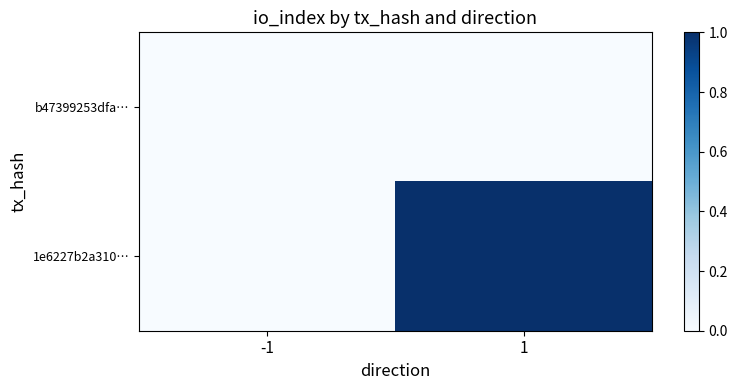

Reading right to left, transcribe all the data shown in this chart.

b47399253dfa…: 1=0	-1=0
1e6227b2a310…: 1=1	-1=0